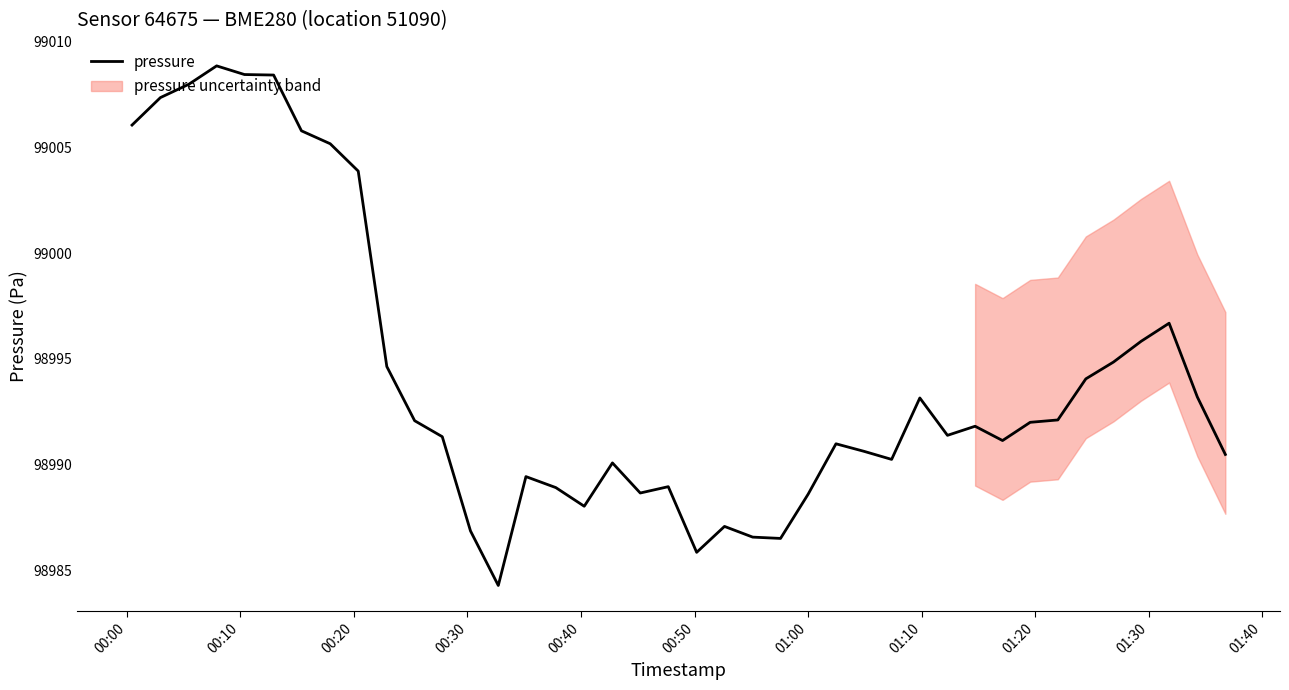

What is the sum of all values?

3959768.4